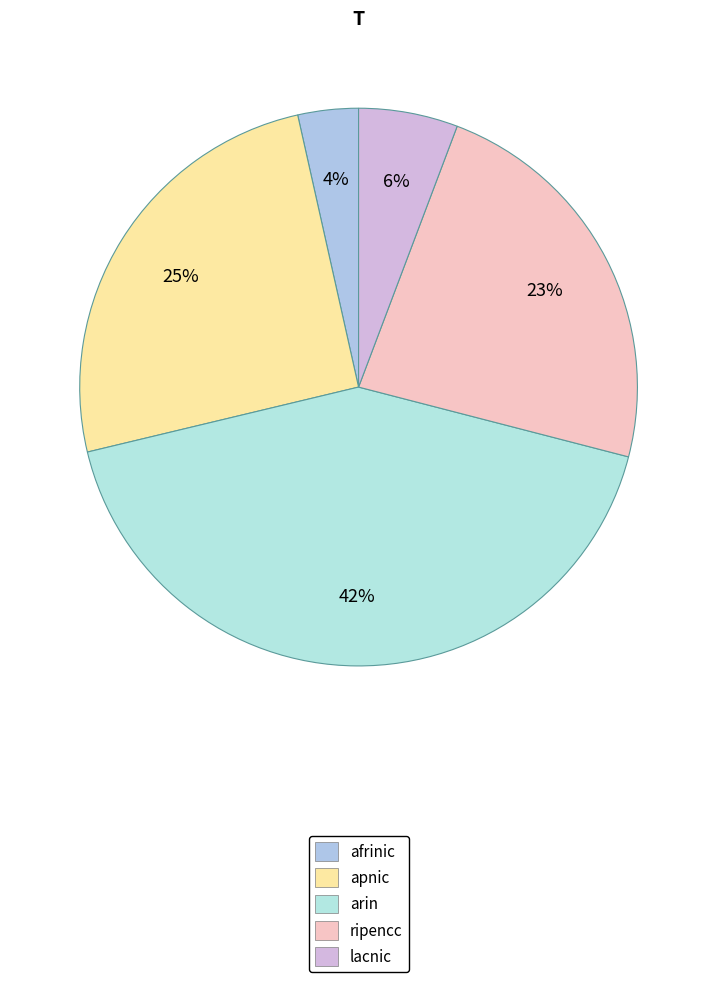

Rank the categories by value from highest to lowest.

arin, apnic, ripencc, lacnic, afrinic